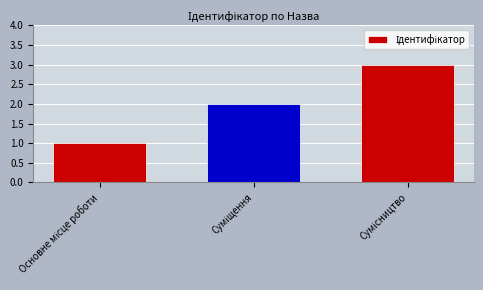

What is the maximum value shown in the chart?

3